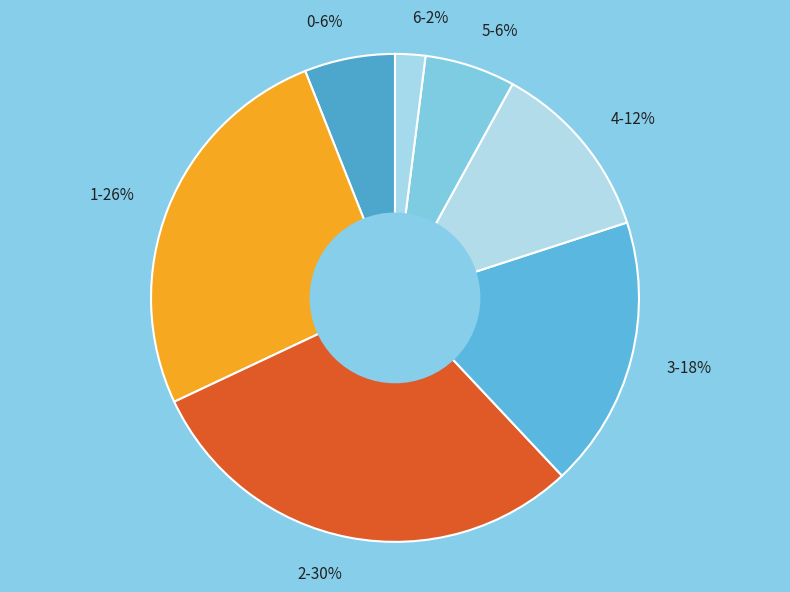

True or false: 1 accounts for 48% of the total.

False